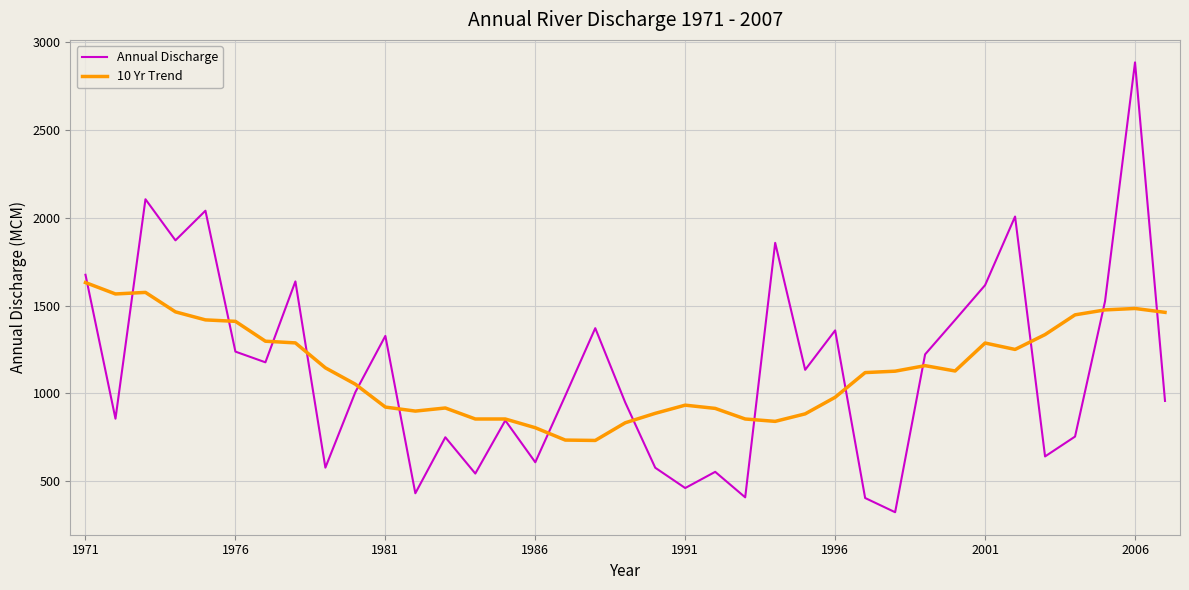

What is the minimum value shown in the chart?

323.3